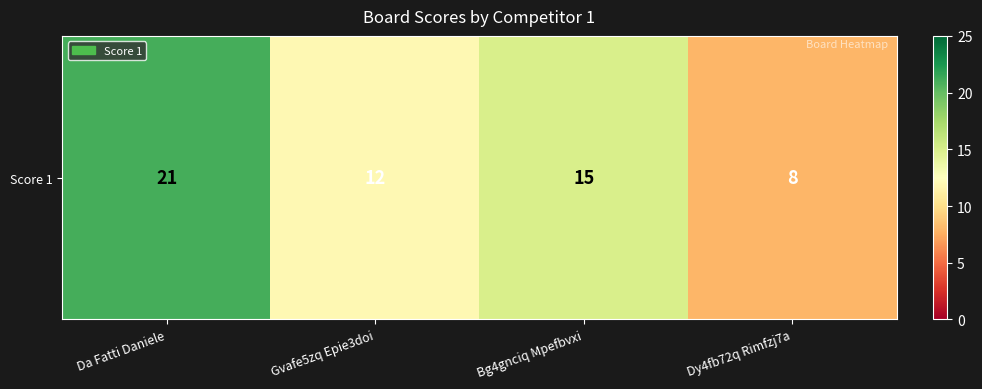

How many values are between 12 and 21?

3